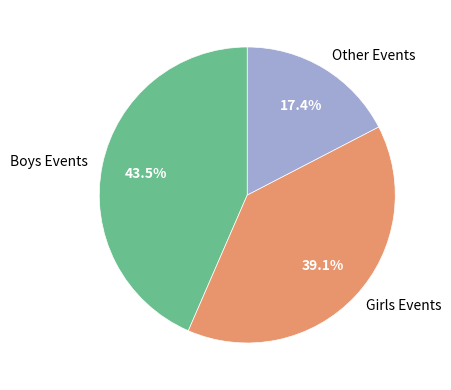

To the nearest percent, what is the average slice percentage?

33%